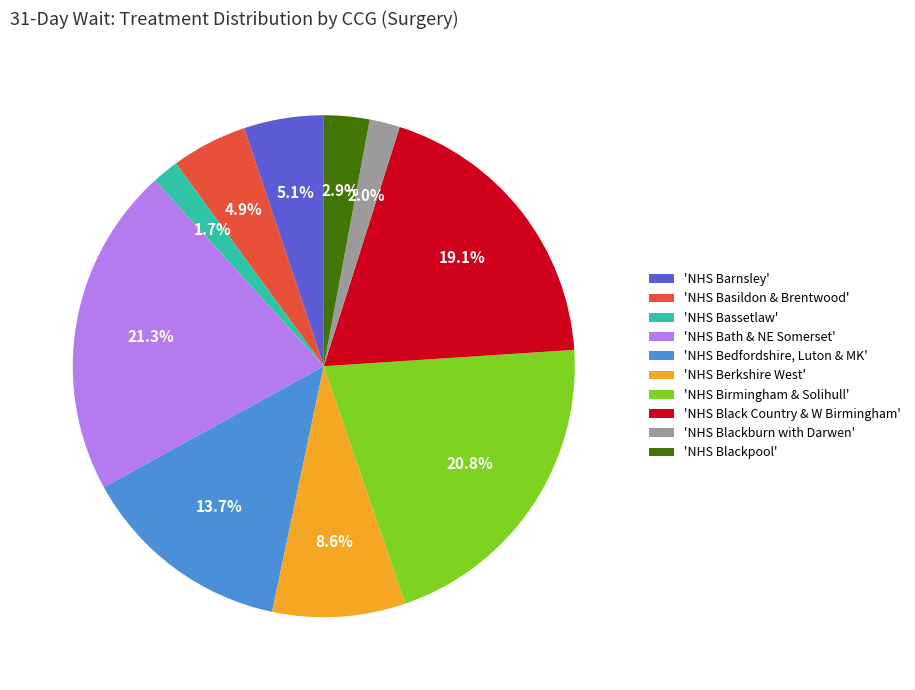

Does any single category account for the majority?

No